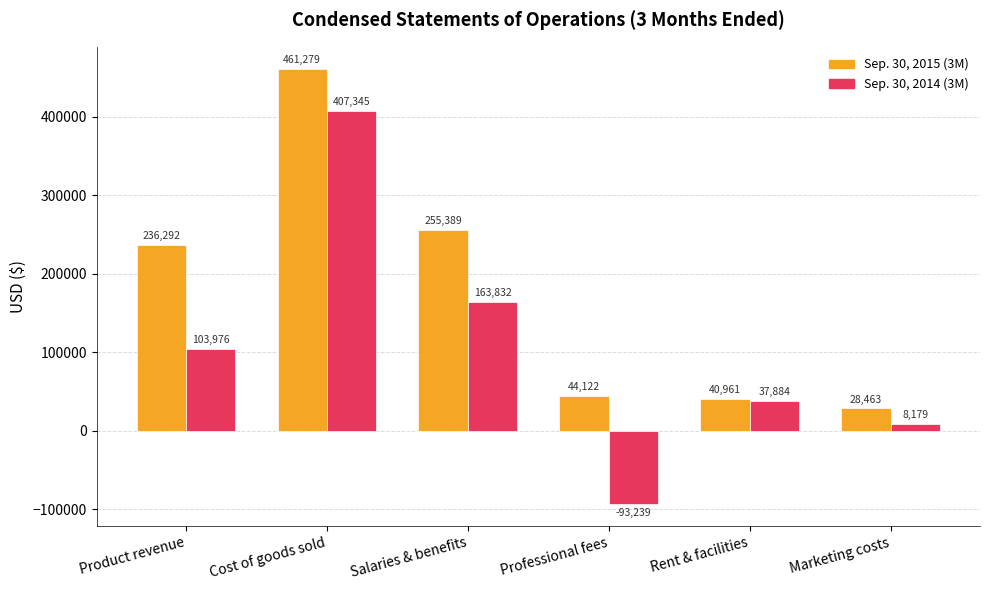

True or false: Sep. 30, 2014 (3M) has a value of 58539 at Rent & facilities.

False